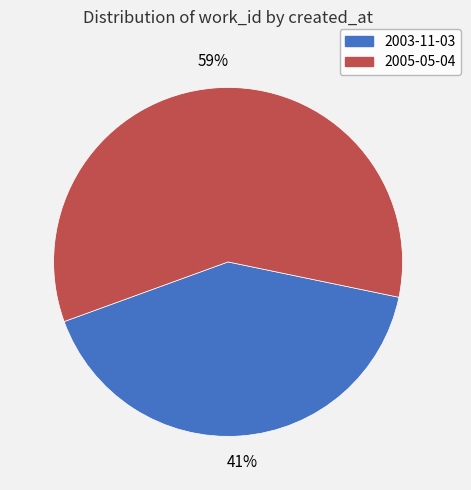

How many segments does this pie chart have?

2